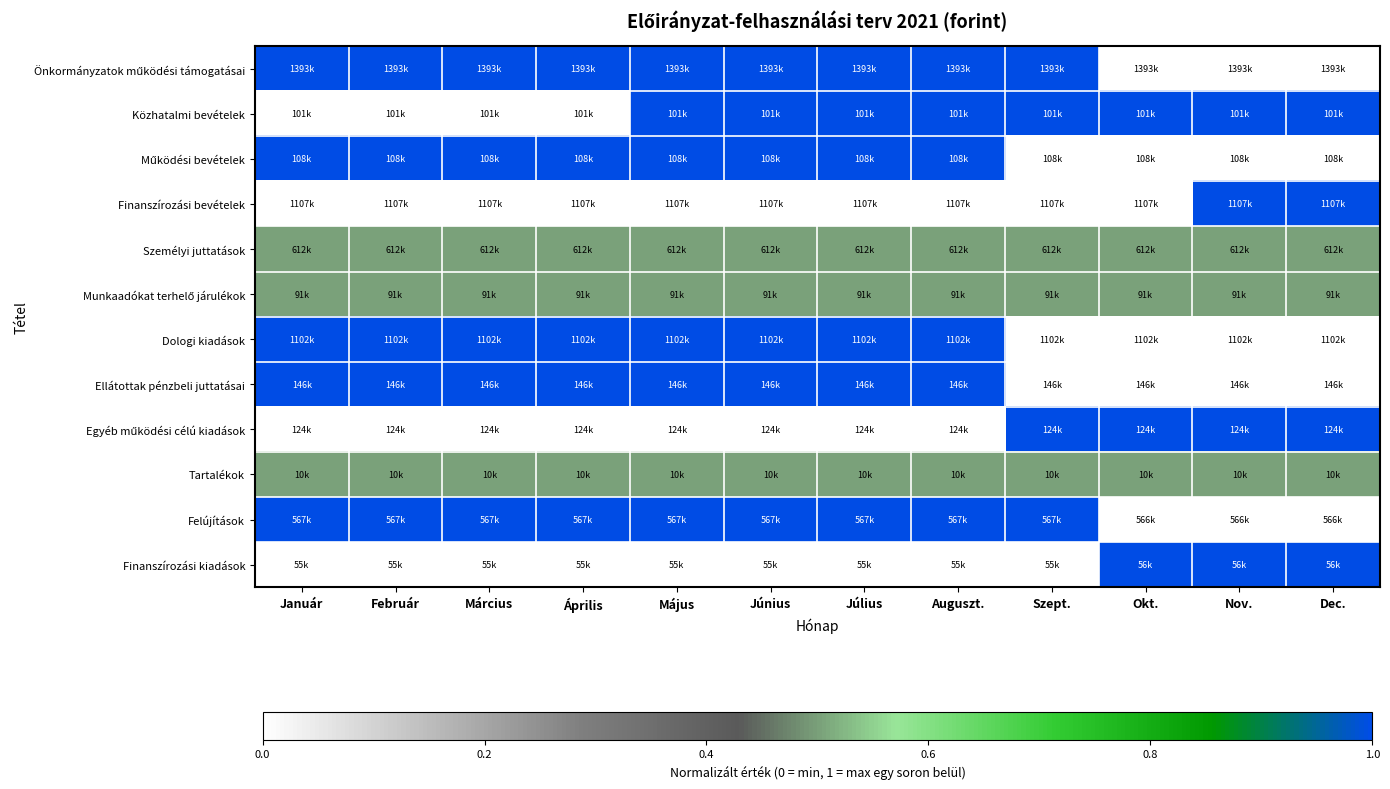

What is the total value across all series at Dec.?

5.5